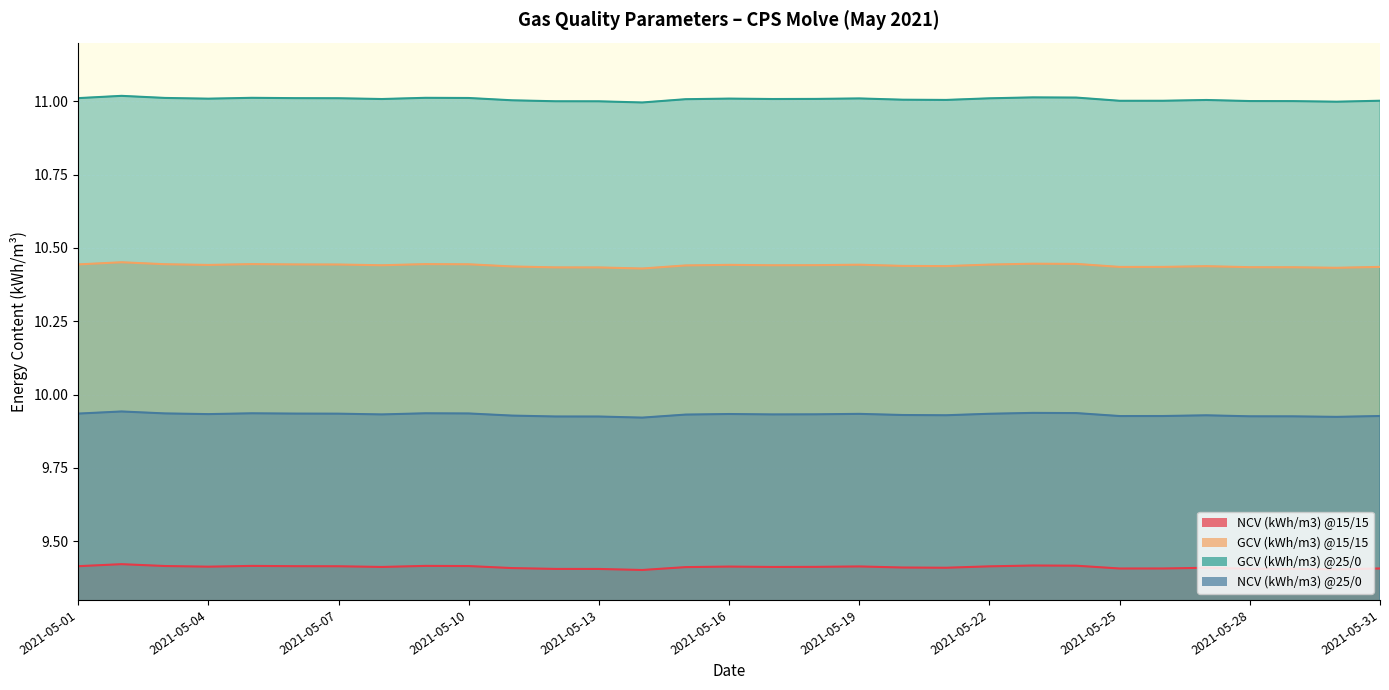

True or false: GCV (kWh/m3) @25/0 and NCV (kWh/m3) @25/0 intersect in this chart.

False